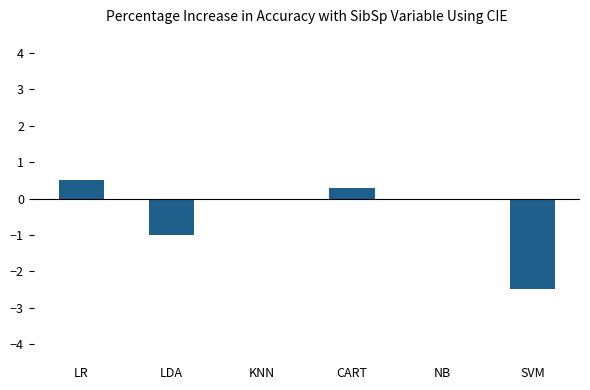

Does the chart contain stacked bars?

No